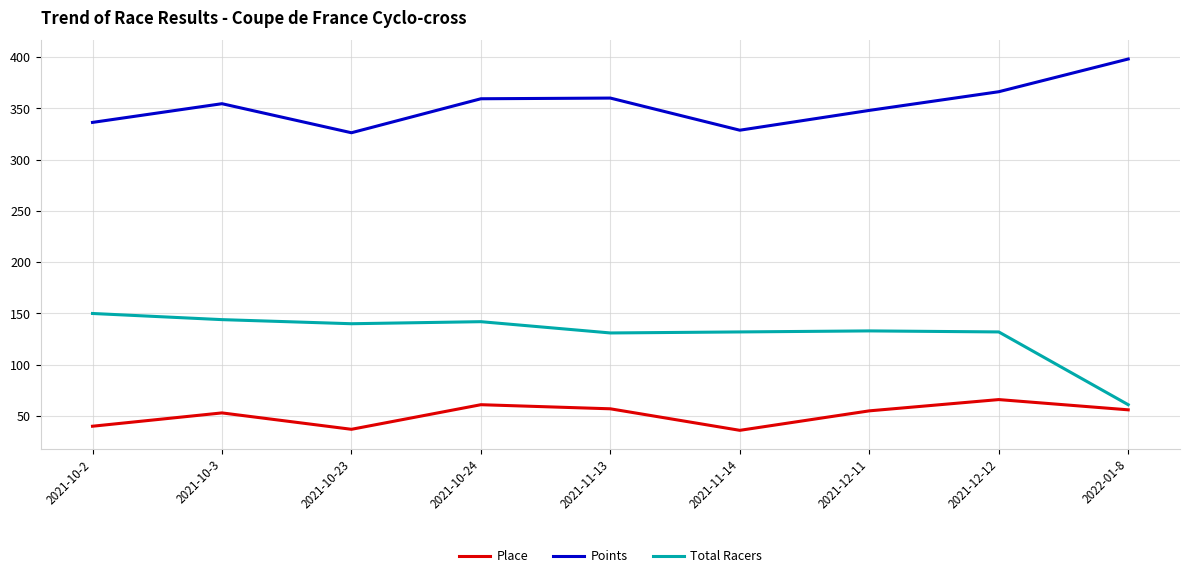

What is the difference between the highest and lowest values at 2021-11-14?

292.8